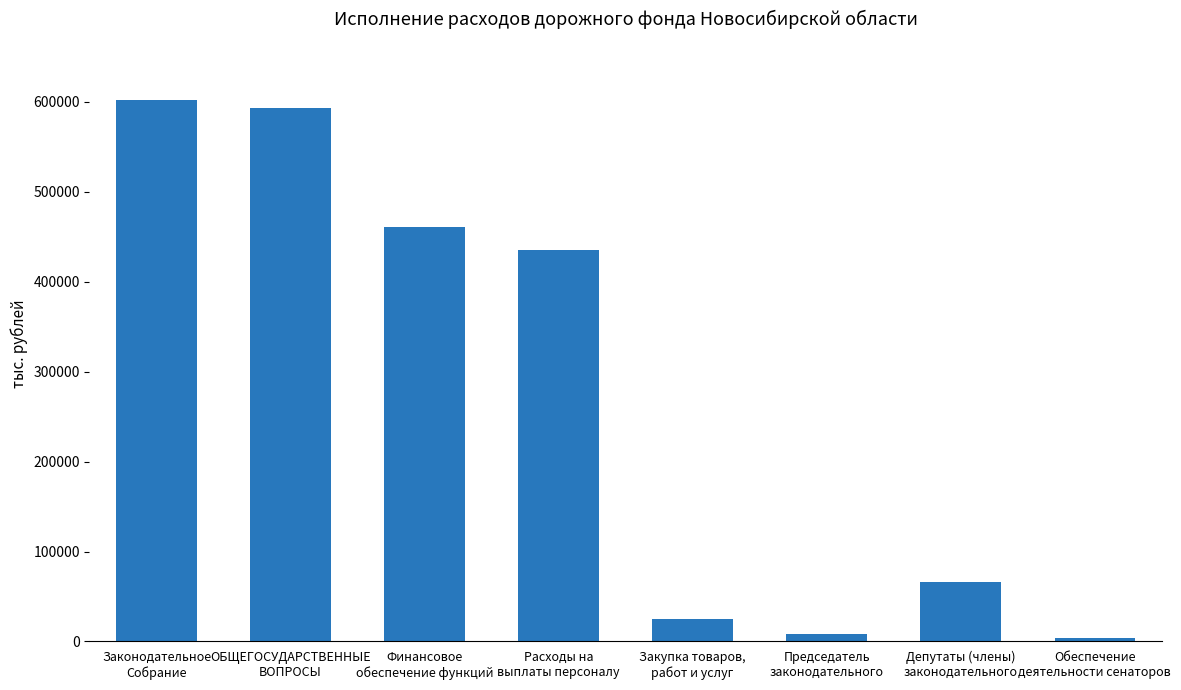

Does the chart contain any negative values?

No